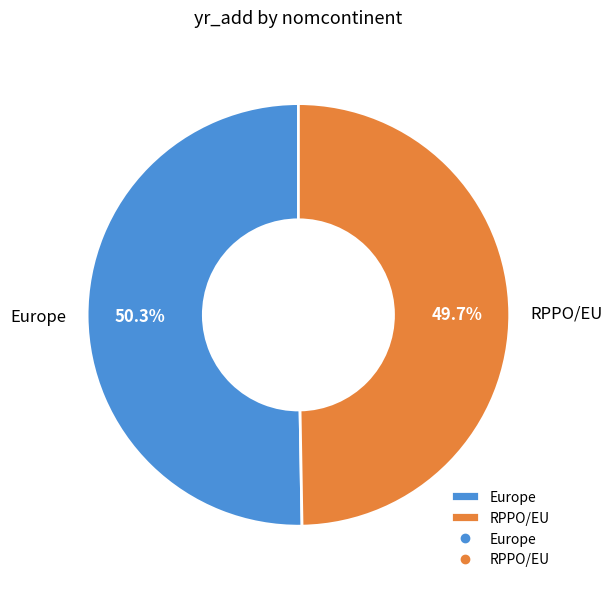

Which slice is the smallest?

RPPO/EU